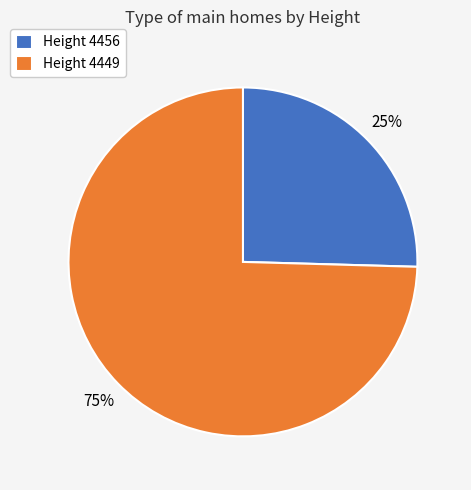

How many segments does this pie chart have?

2